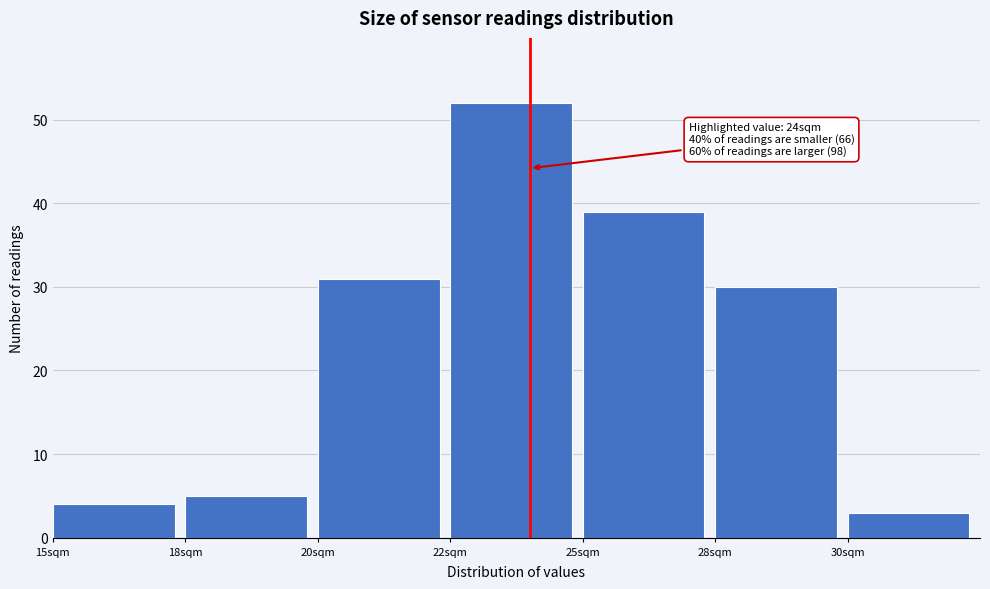

Reading left to right, list all the values displayed in this chart.

15sqm=4	18sqm=5	20sqm=31	22sqm=52	25sqm=39	28sqm=30	30sqm=3